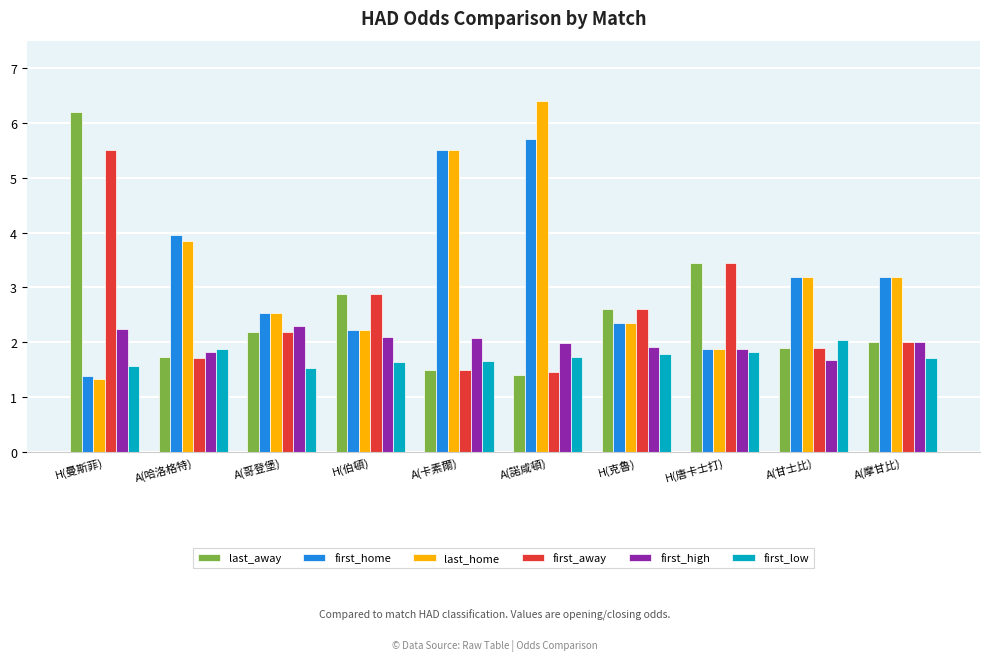

What is the sum of all first_high values?

20.0